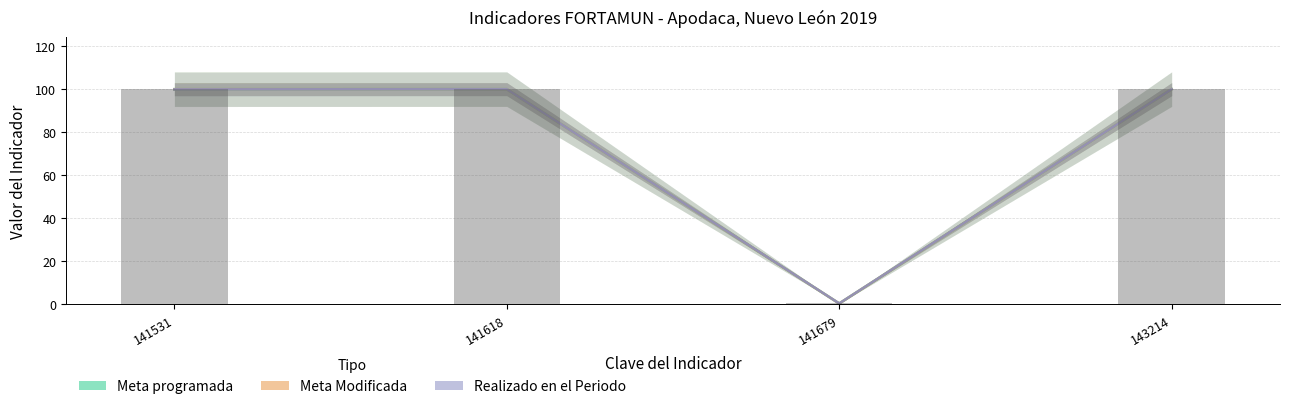

Where is Realizado en el Periodo nearest to the value 50?

141679